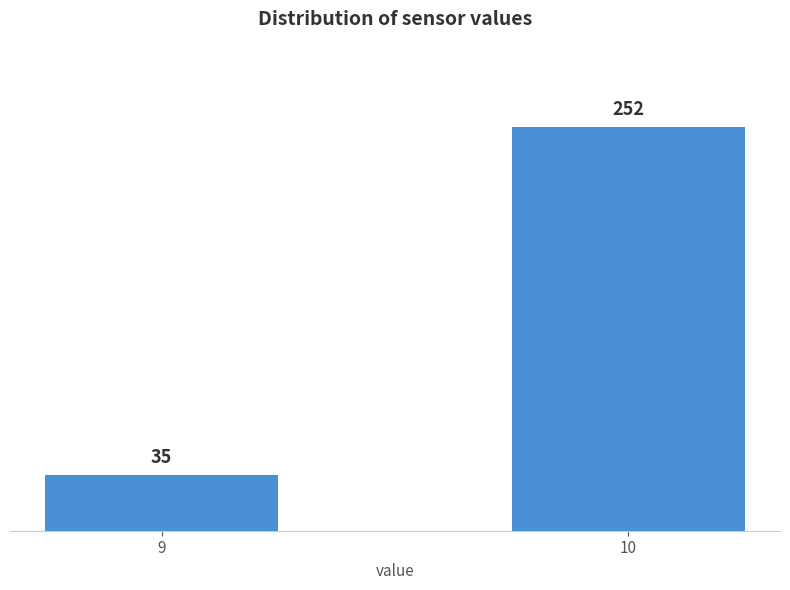

Reading right to left, extract all data points from this chart.

10=252	9=35